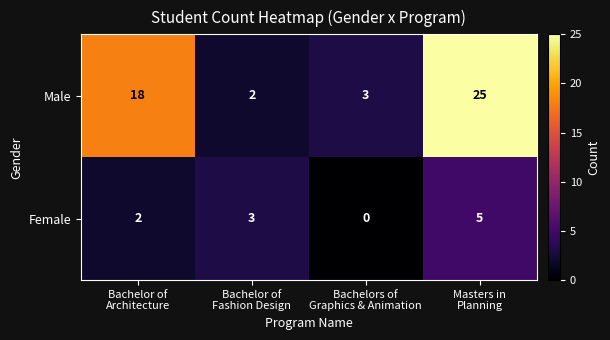

Rank the series by their maximum value, from highest to lowest.

Male, Female